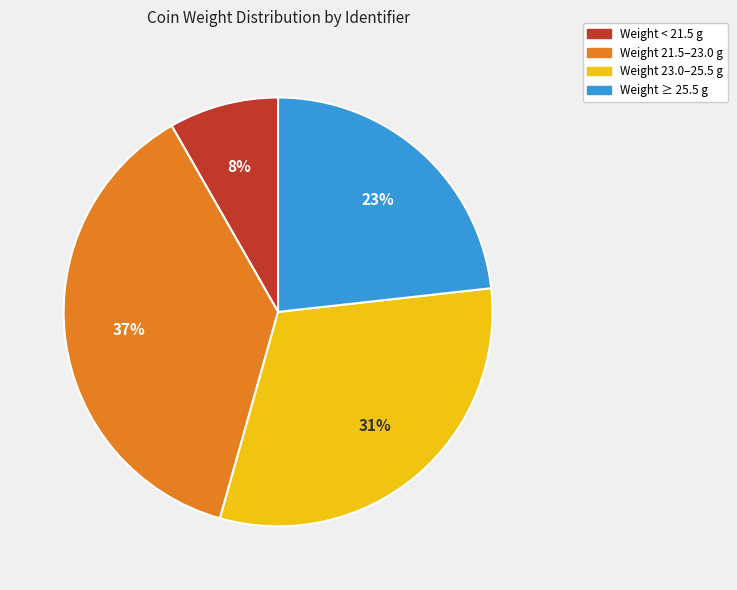

Is there a majority slice in this chart?

No